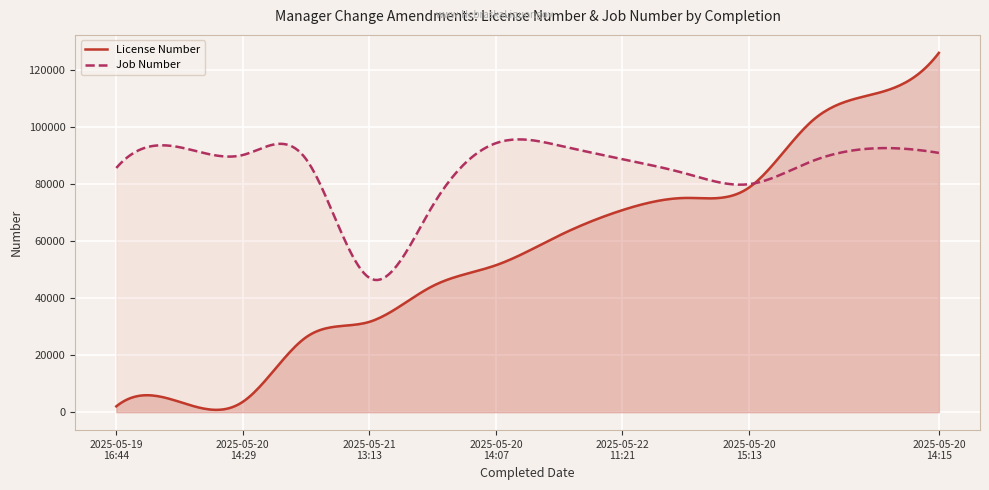

True or false: Job Number has more than 0 points higher than both neighbors.

True